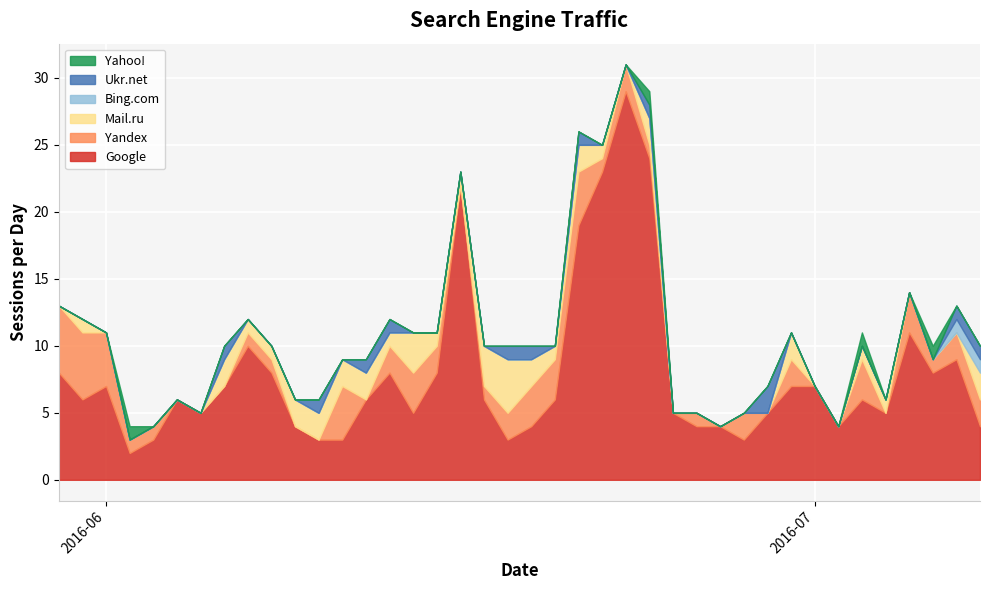

How many values in the Yandex series exceed 1?

18